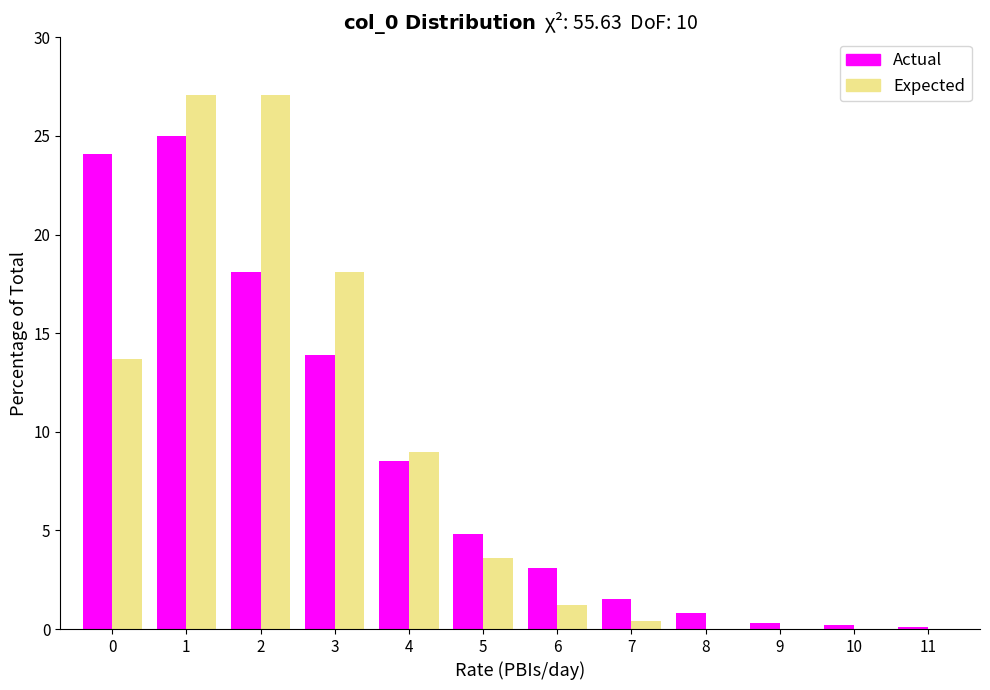

Between 2 and 9, which series saw the biggest shift?

Expected